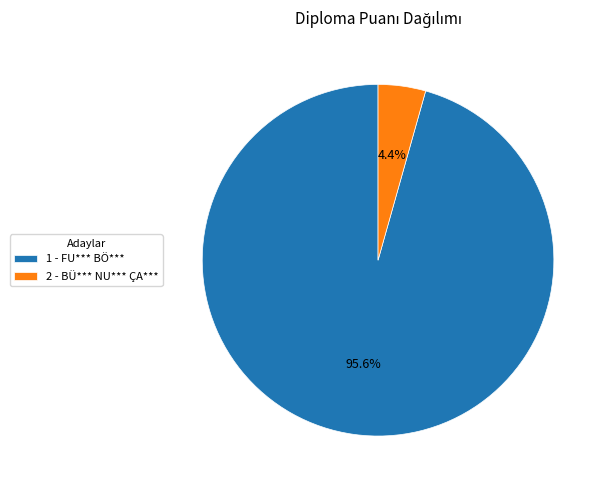

To the nearest percent, what percentage of the pie is 1 - FU*** BÖ***?

96%